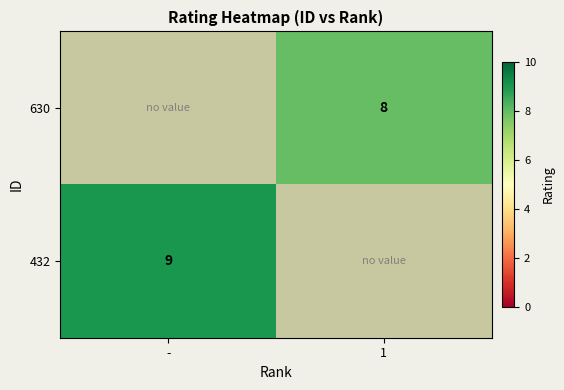

Which category has the lowest value across all series?

1